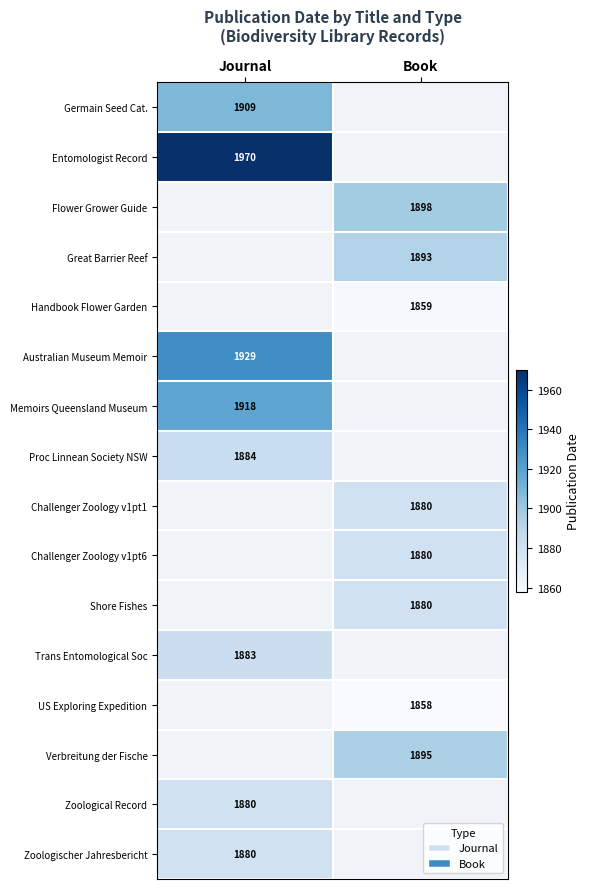

Is the value of Challenger Zoology v1pt1 at Book greater than the value of Flower Grower Guide at Book?

No